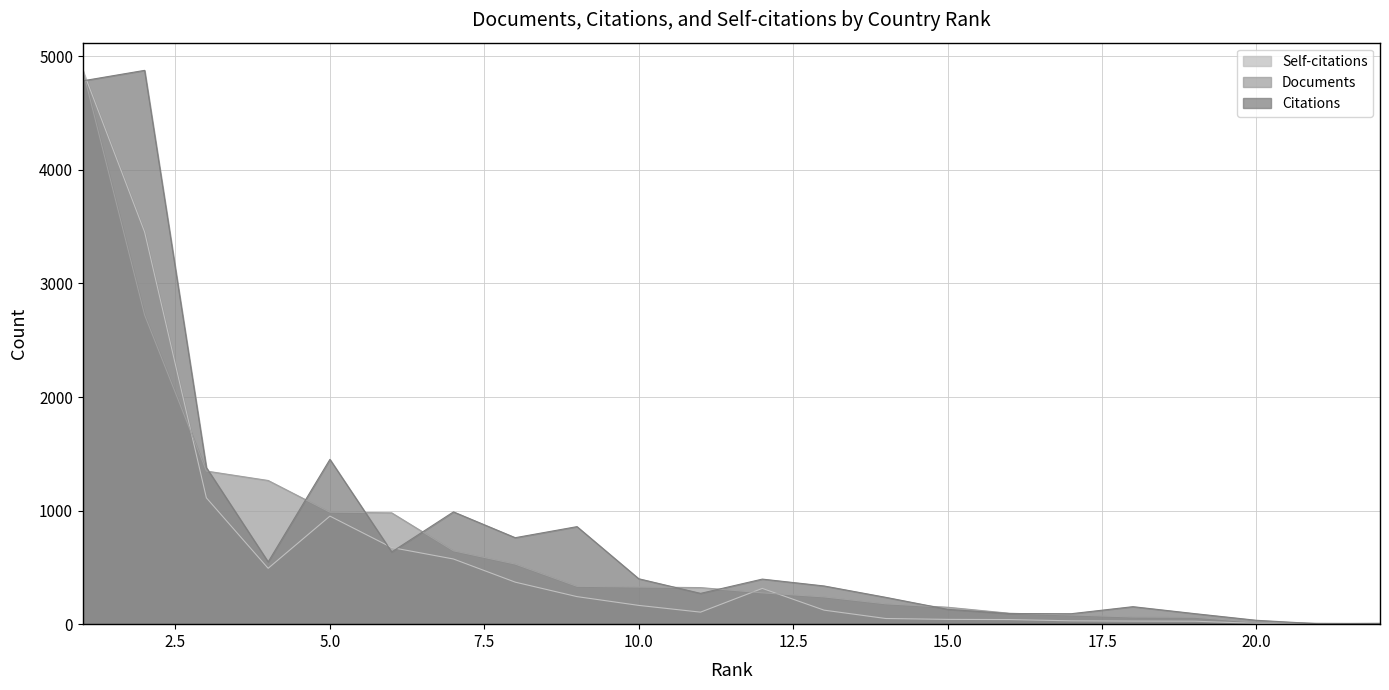

In Self-citations, how many points are lower than both neighbors (excluding endpoints)?

3